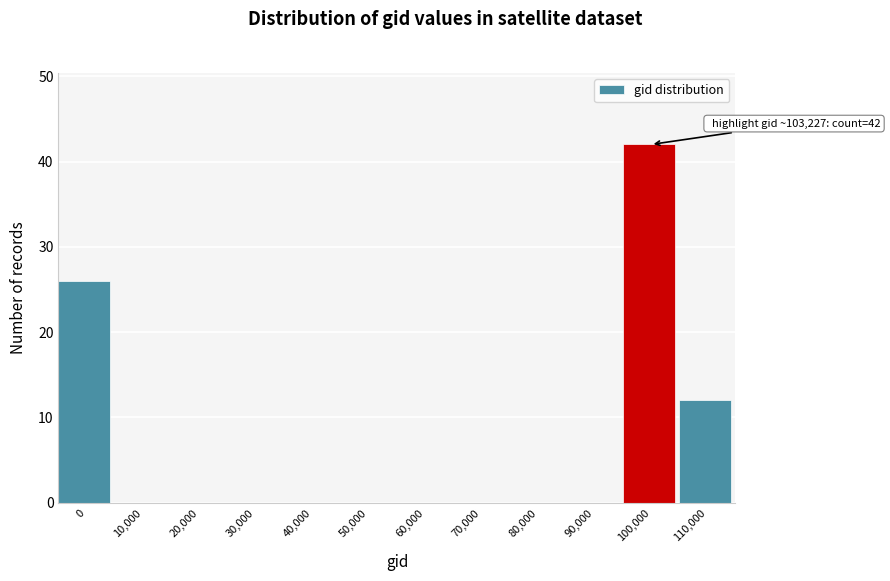

Reading left to right, list all the values displayed in this chart.

0=26	10,000=0	20,000=0	30,000=0	40,000=0	50,000=0	60,000=0	70,000=0	80,000=0	90,000=0	100,000=42	110,000=12